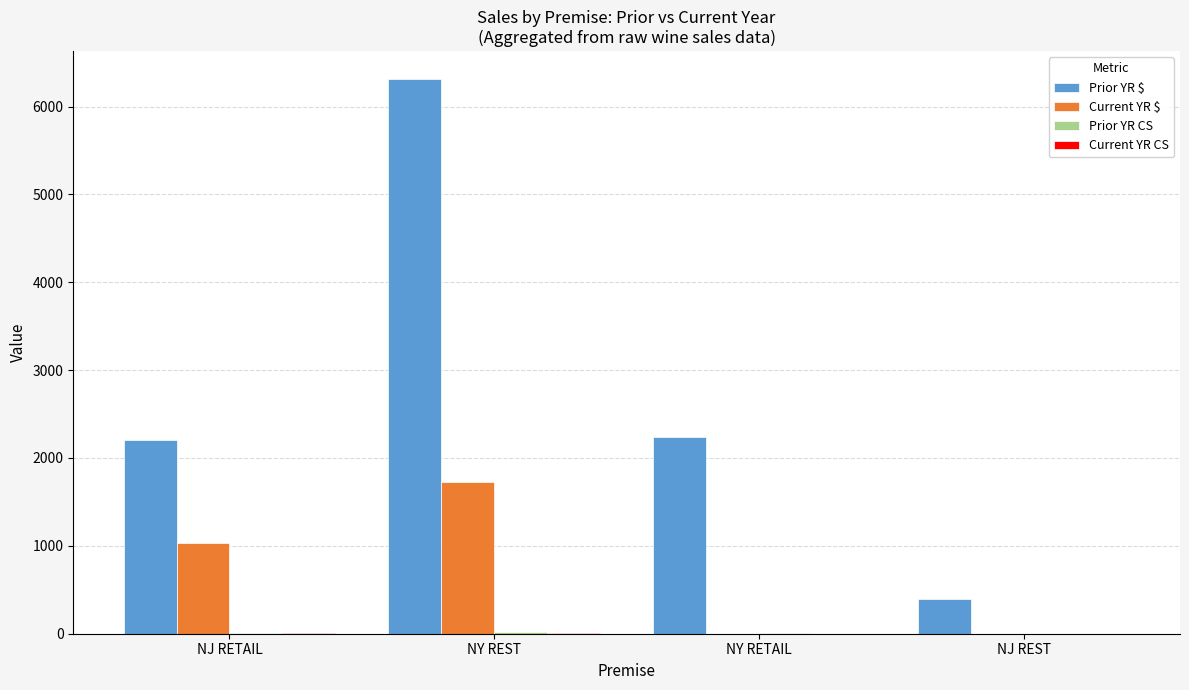

Which category has the highest value in the Current YR $ series?

NY REST